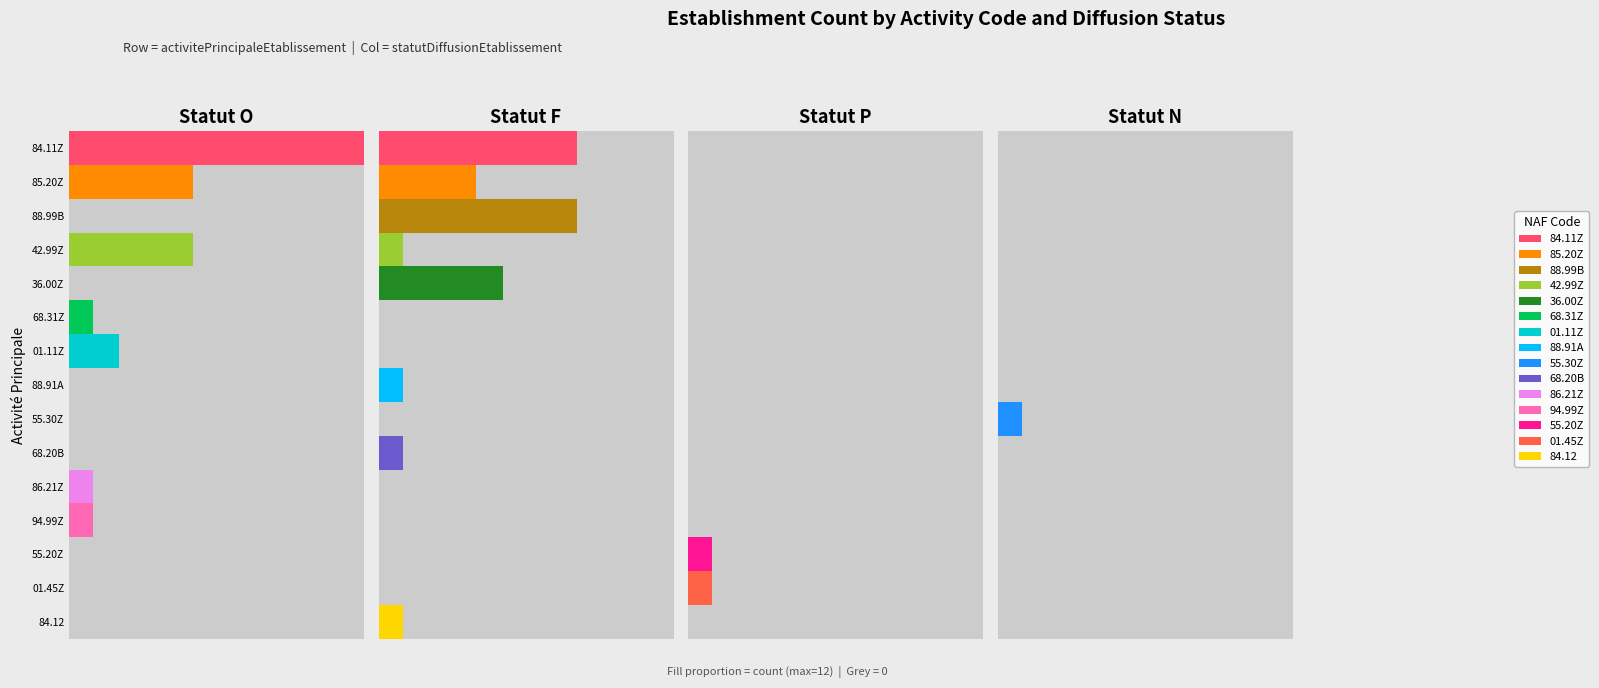

What is the total value across all series at N?

1